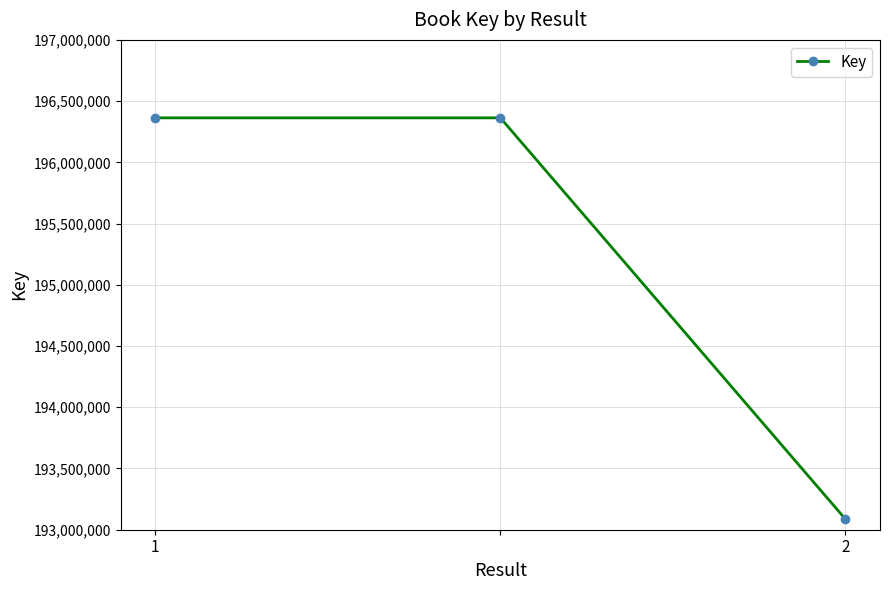

What is the greatest value displayed?

196363390